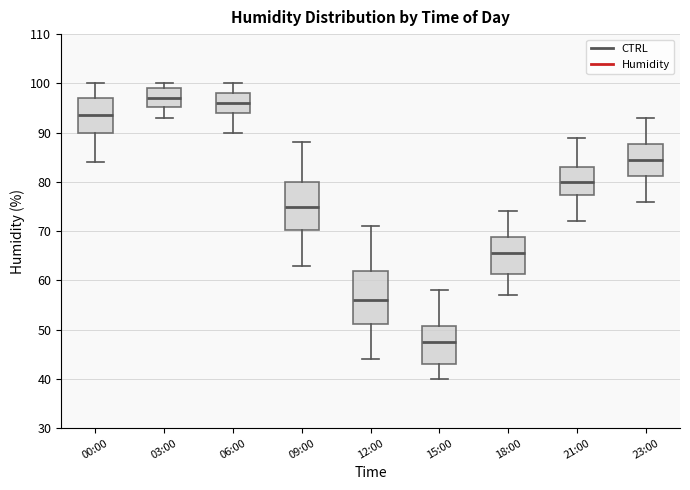

Reading left to right, transcribe this box plot: for each box, give where its median line is, the range the box spans, and where its two whiskers end, as read against the y-axis. The values are not printed on the chart, so give them approximately, as read against the axis.

00:00: median 94, box 90 to 97, whiskers 84 to 100
03:00: median 97, box 95 to 99, whiskers 93 to 100
06:00: median 96, box 94 to 98, whiskers 90 to 100
09:00: median 75, box 70 to 80, whiskers 63 to 88
12:00: median 56, box 51 to 62, whiskers 44 to 71
15:00: median 48, box 43 to 51, whiskers 40 to 58
18:00: median 66, box 61 to 69, whiskers 57 to 74
21:00: median 80, box 77 to 83, whiskers 72 to 89
23:00: median 85, box 81 to 88, whiskers 76 to 93